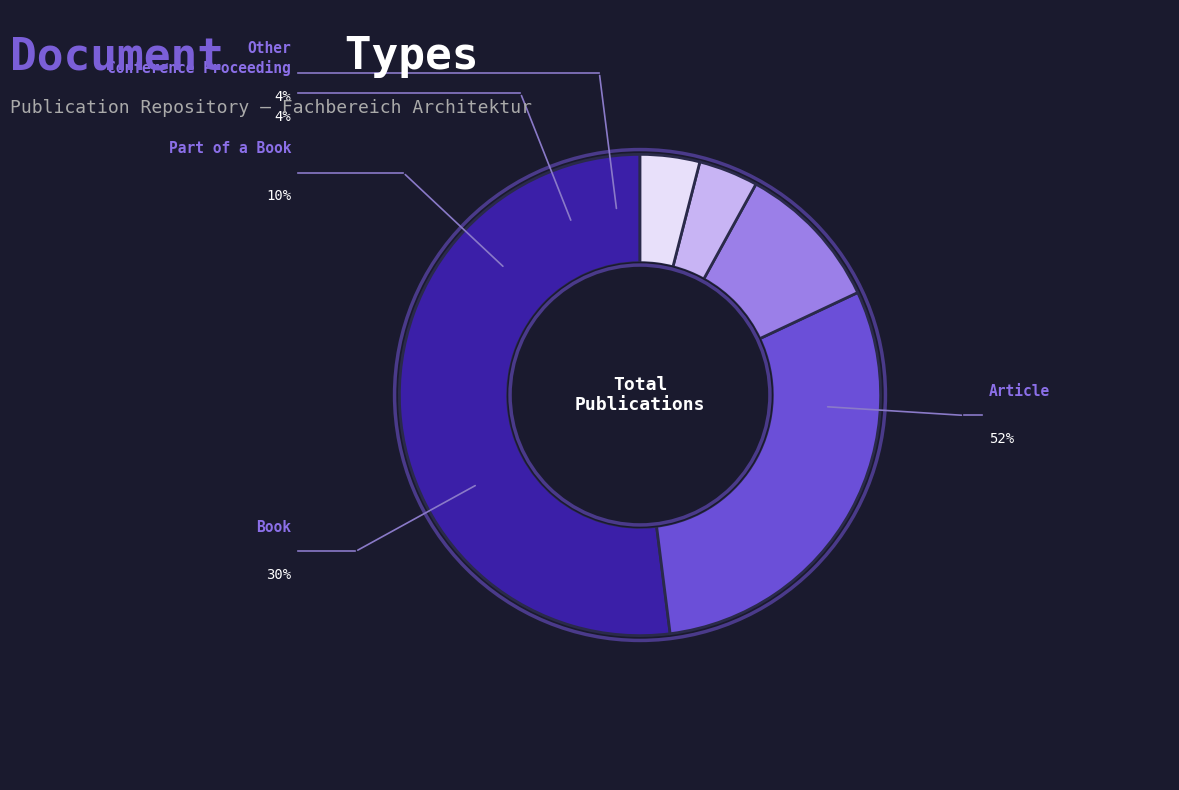

Is there any slice that represents more than half of the pie?

Yes